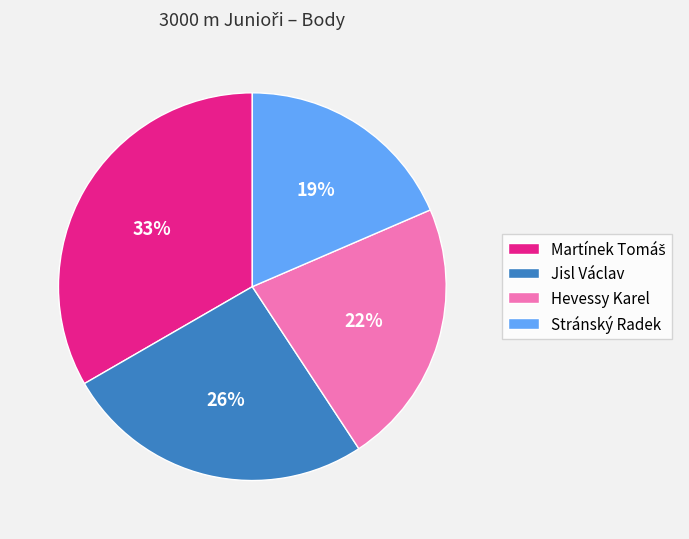

Between Stránský Radek and Jisl Václav, which is larger?

Jisl Václav